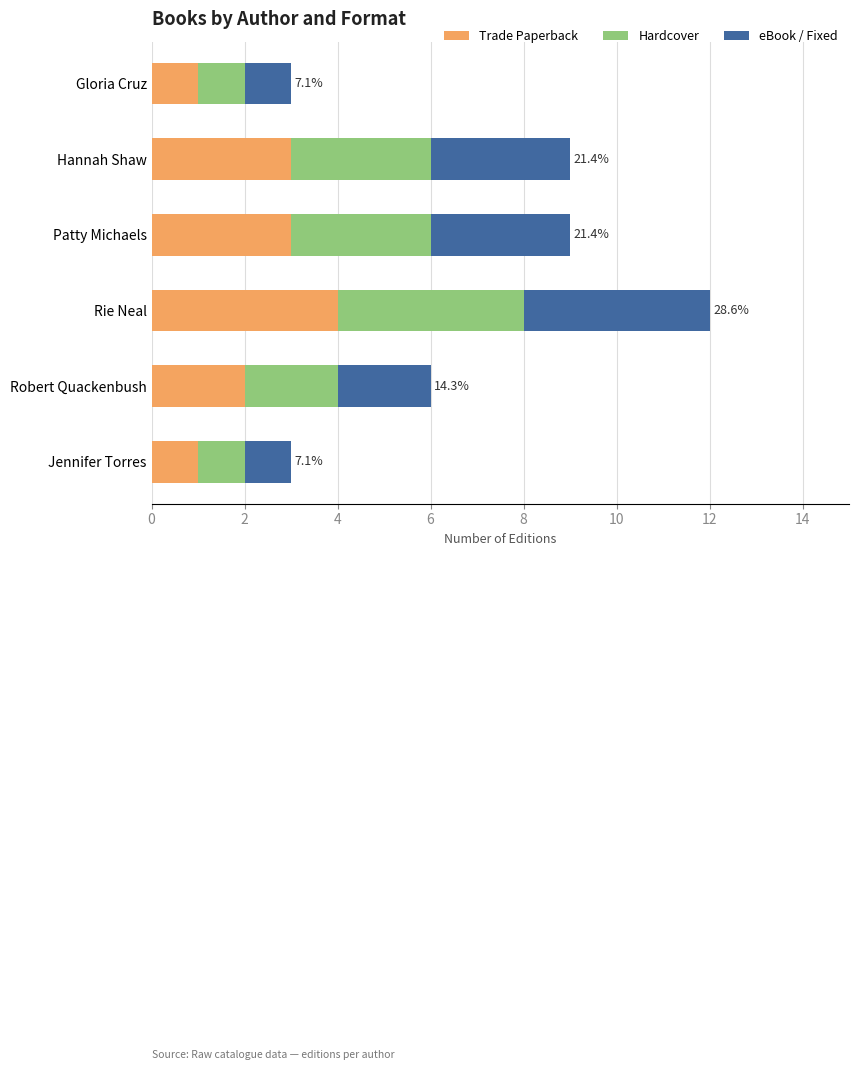

Read the Trade Paperback value at Rie Neal.

4